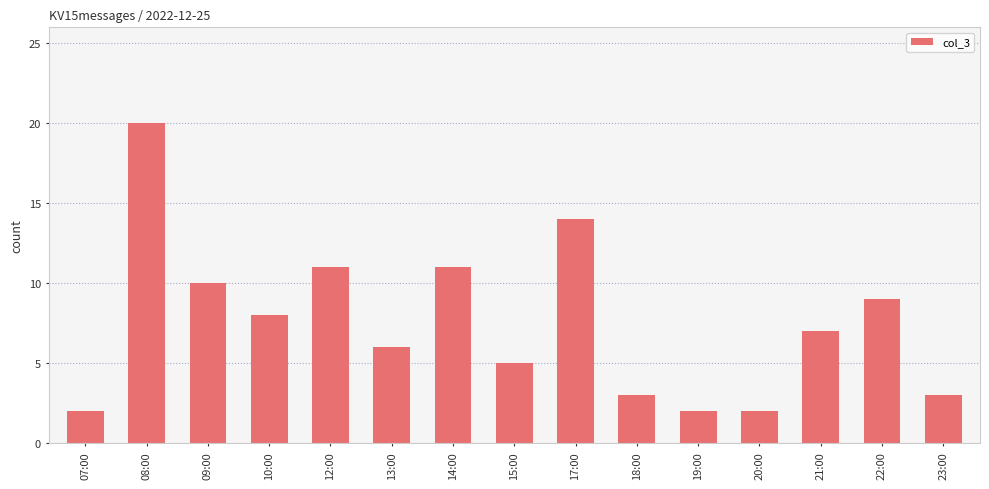

What is the label of the 12th bar from the left?

20:00